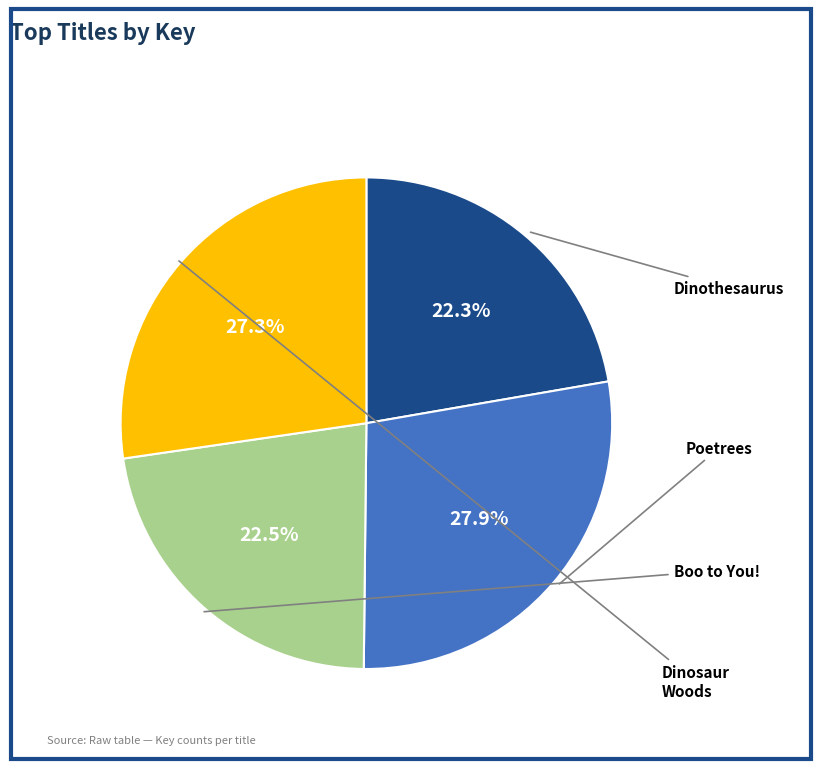

How many slices are in this pie chart?

4